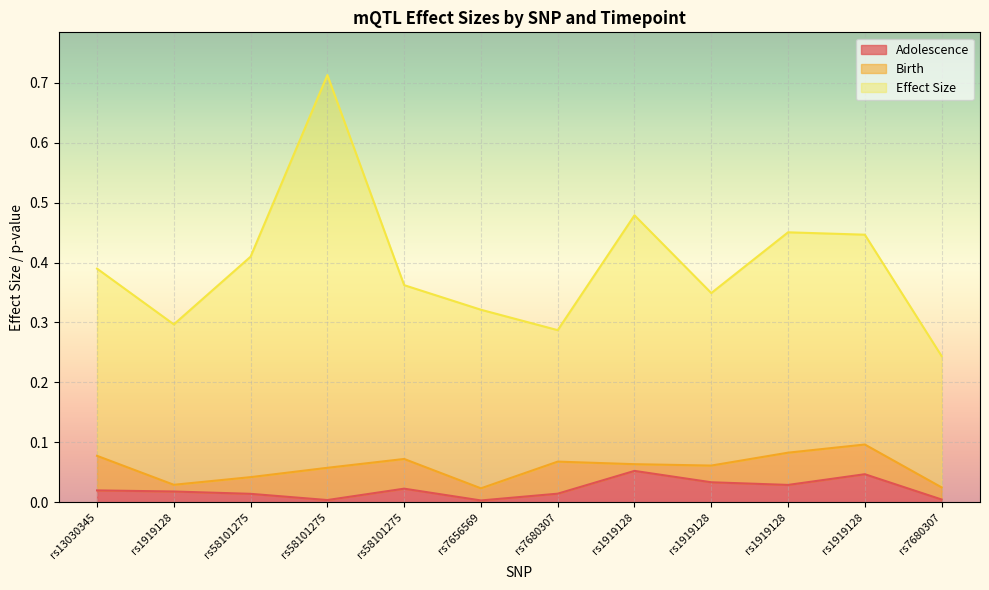

How many lines are shown in the chart?

3